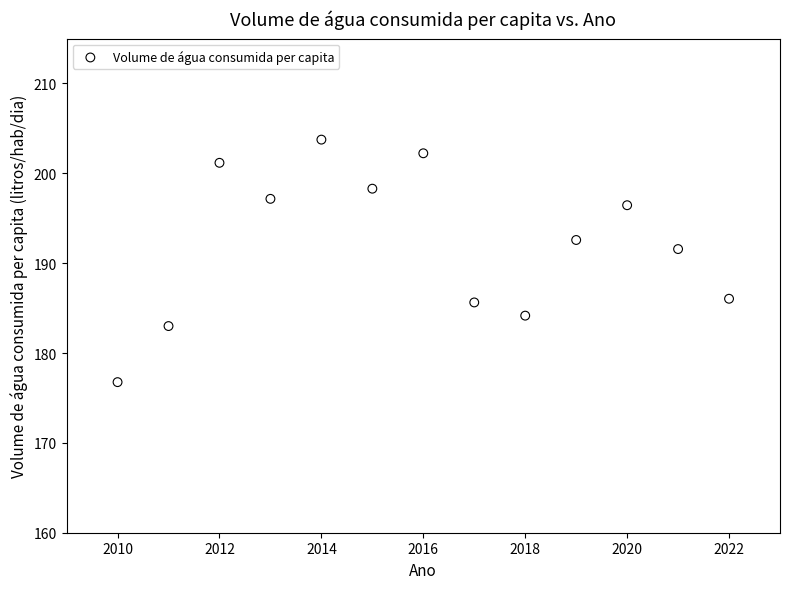

What is the range of X values (max minus min)?

12.0